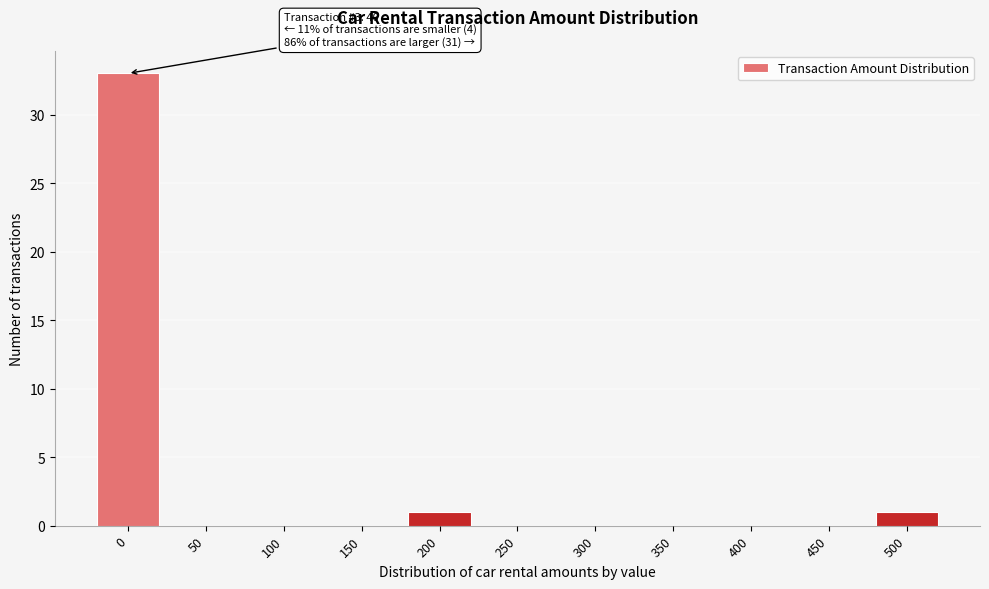

Reading left to right, extract all data points from this chart.

0=33	50=0	100=0	150=0	200=1	250=0	300=0	350=0	400=0	450=0	500=1